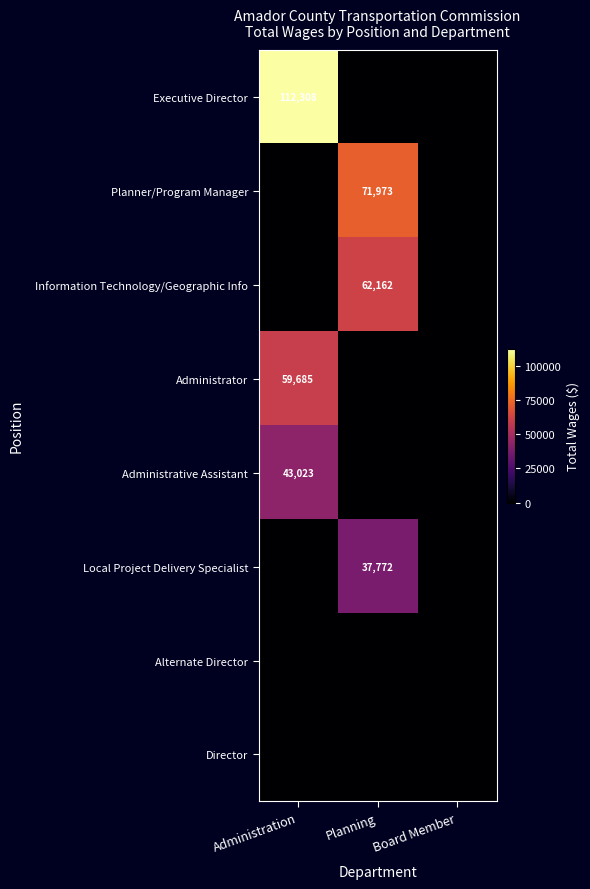

Count the number of data series in this chart.

8